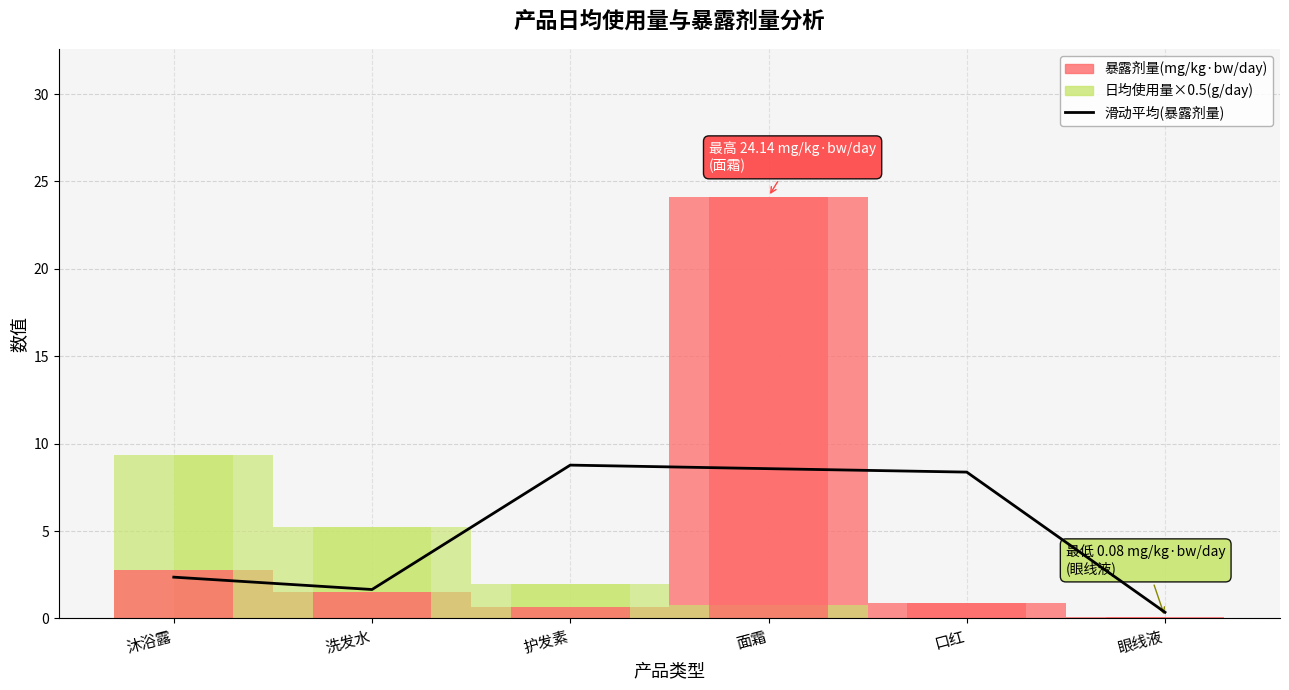

Does the chart contain stacked bars?

No